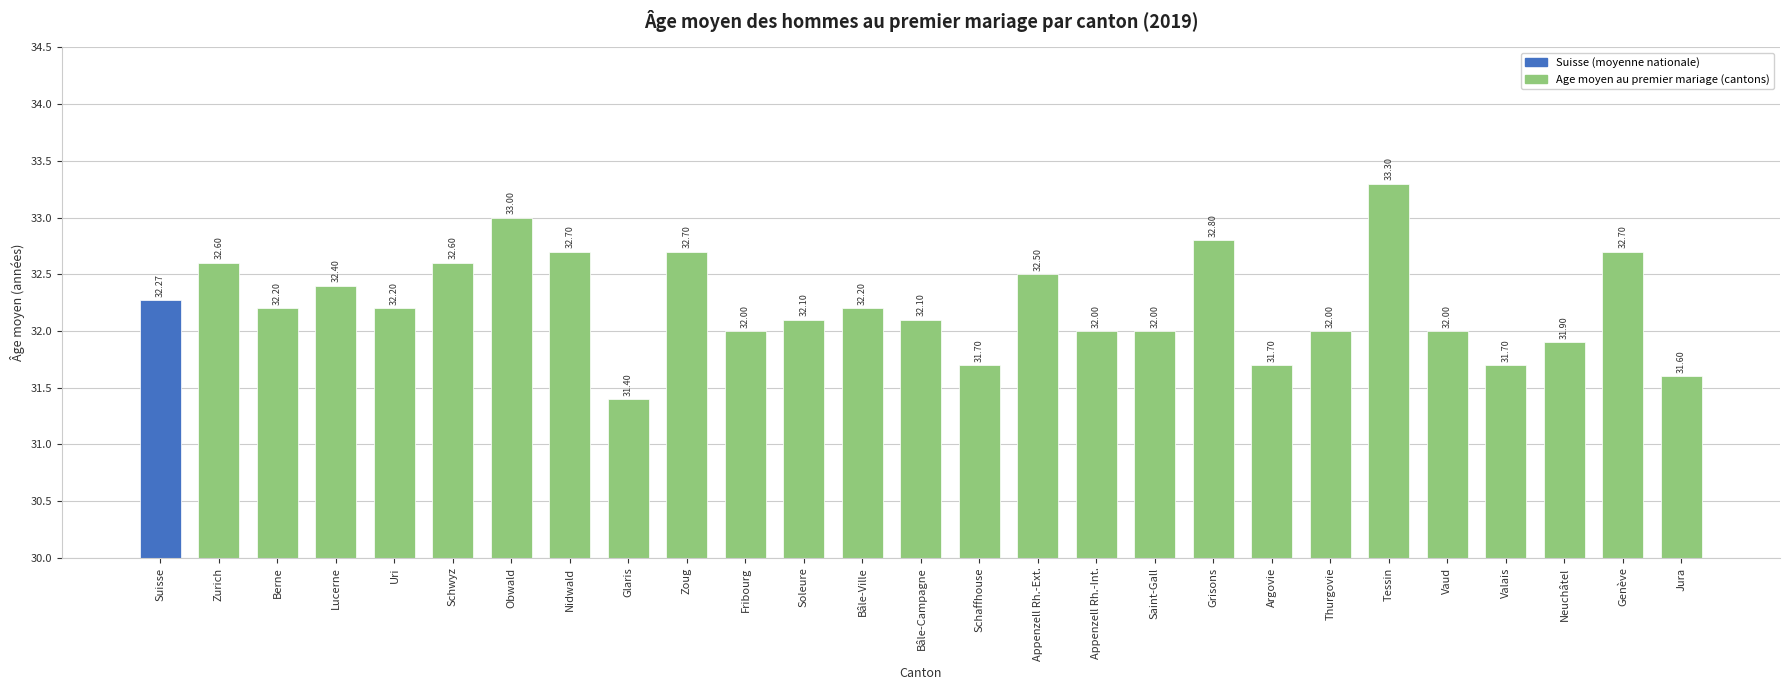

Which label corresponds to the largest value in the chart?

Tessin